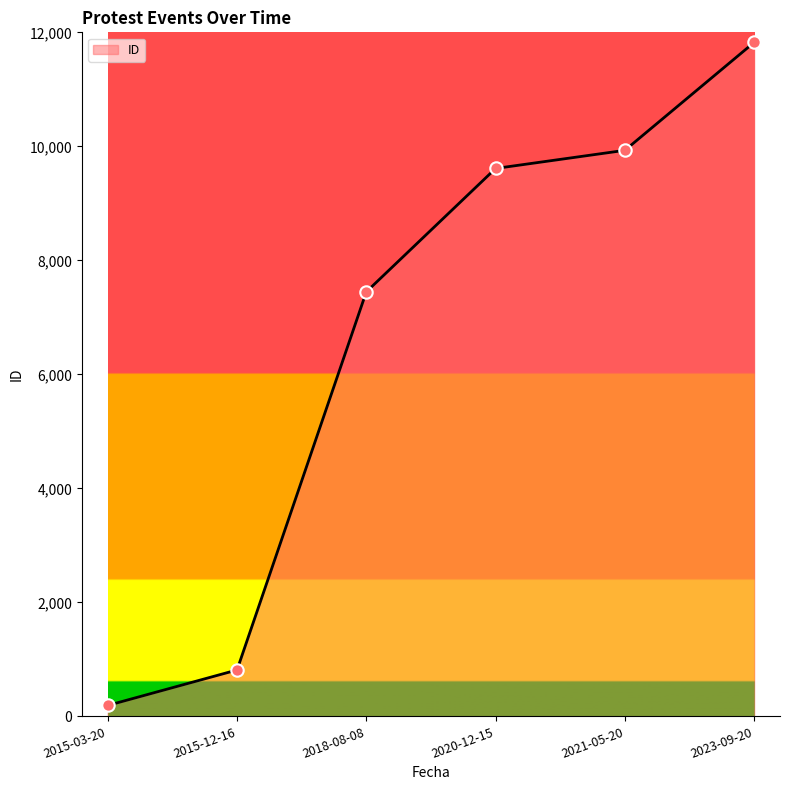

Which has a higher value, 2023-09-20 or 2021-05-20?

2023-09-20